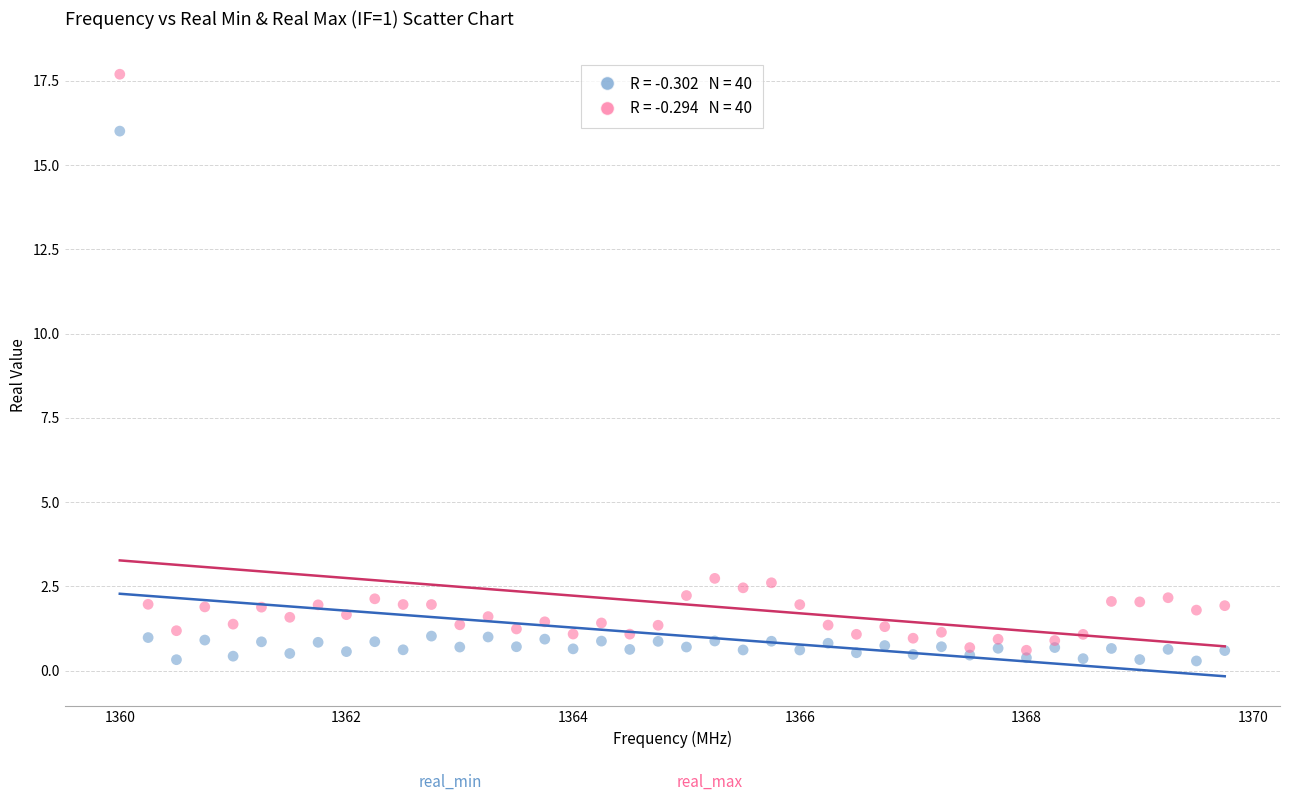

Across all data points, what is the range of Y values (max minus min)?

17.4